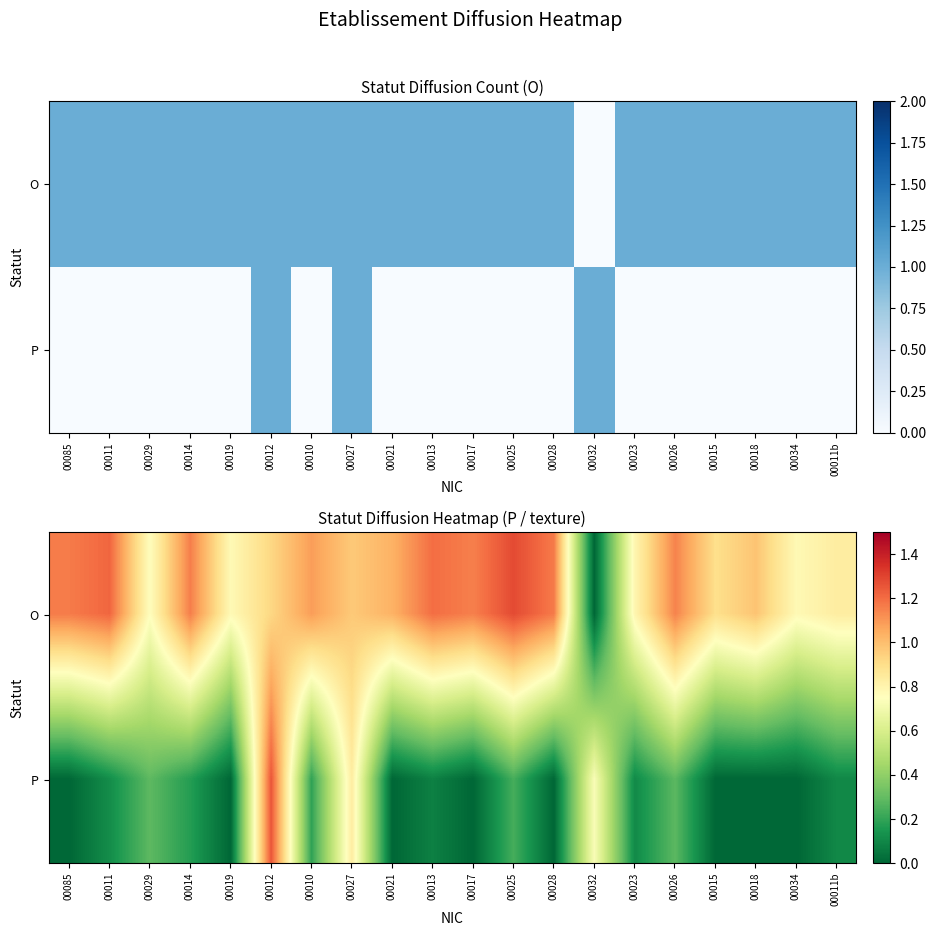

What is the difference between the second highest and minimum values in the O series?

1.2